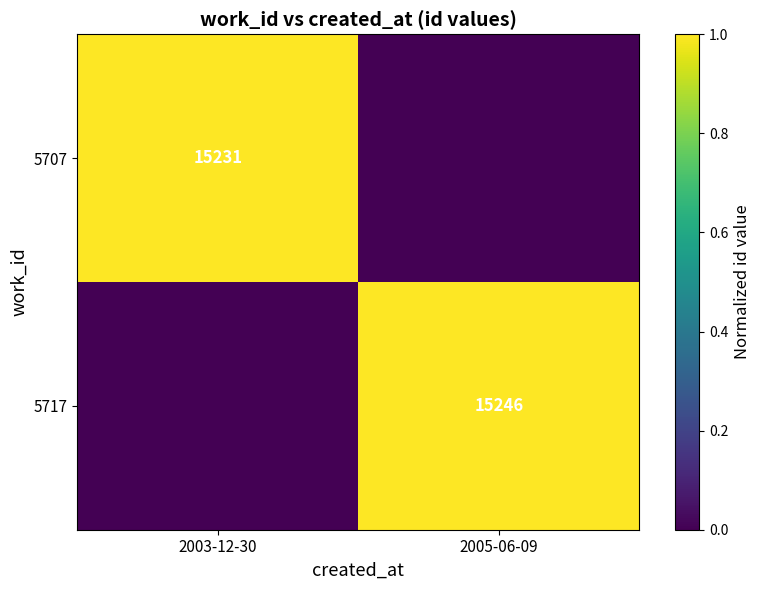

The 5717 series shows 26614 at 2005-06-09. True or false?

False